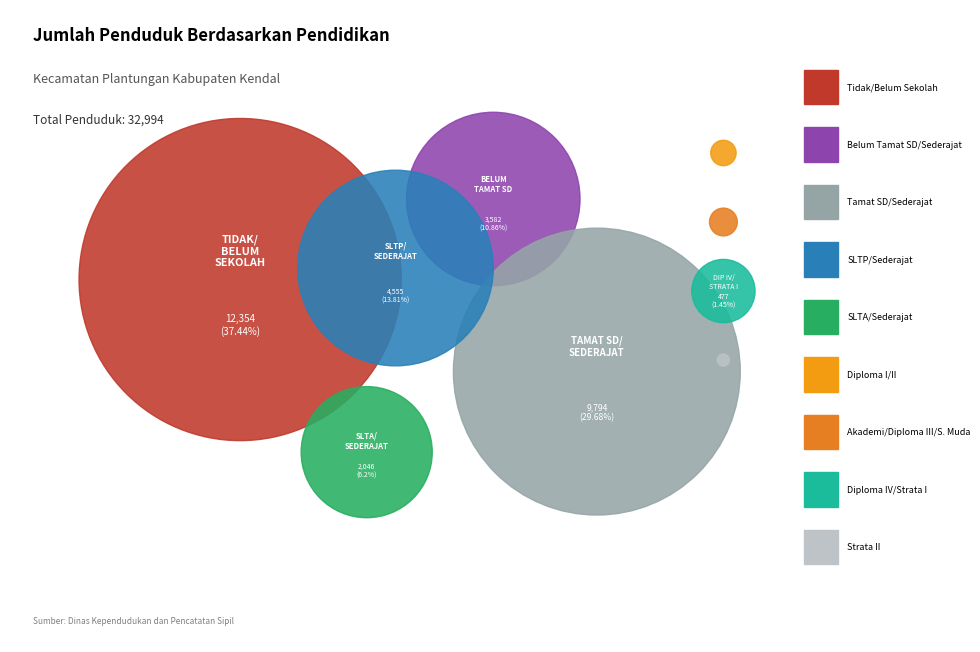

What percentage is the Tamat SD/Sederajat slice, to the nearest percent?

30%